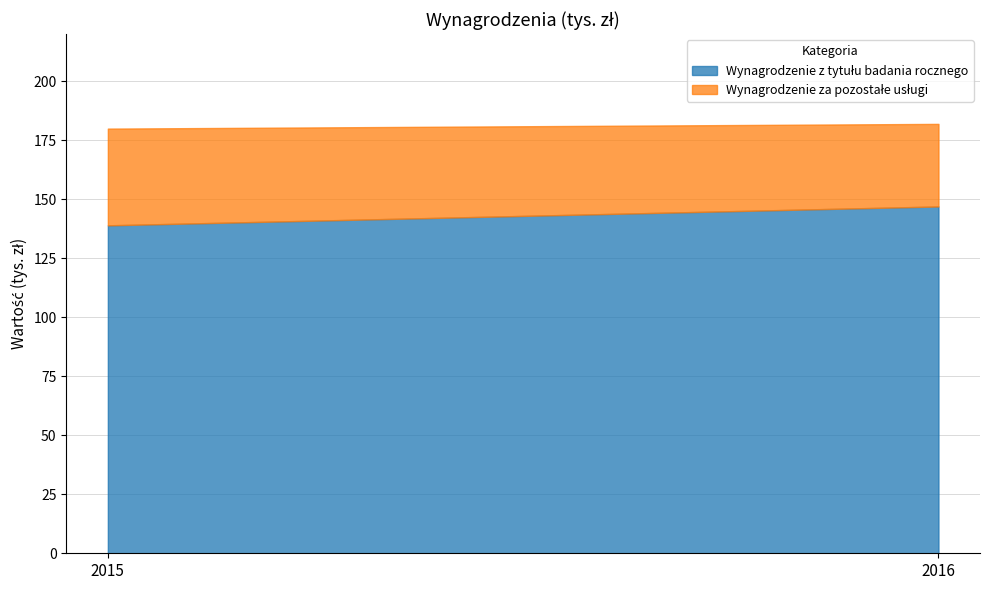

Is it true that Wynagrodzenie z tytułu badania rocznego equals 86 at 2015?

False